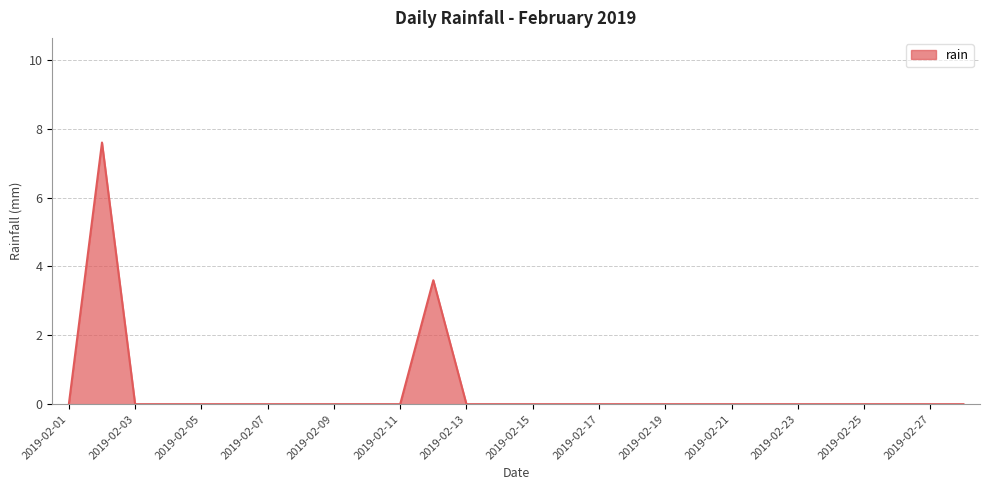

What is the maximum value shown in the chart?

7.6